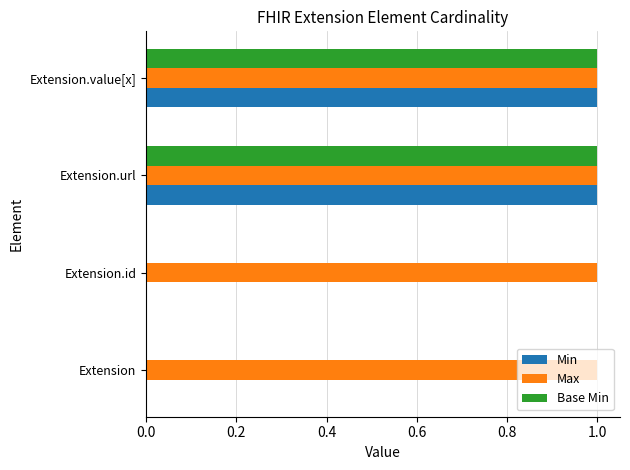

Which series has the largest total across all categories?

Max